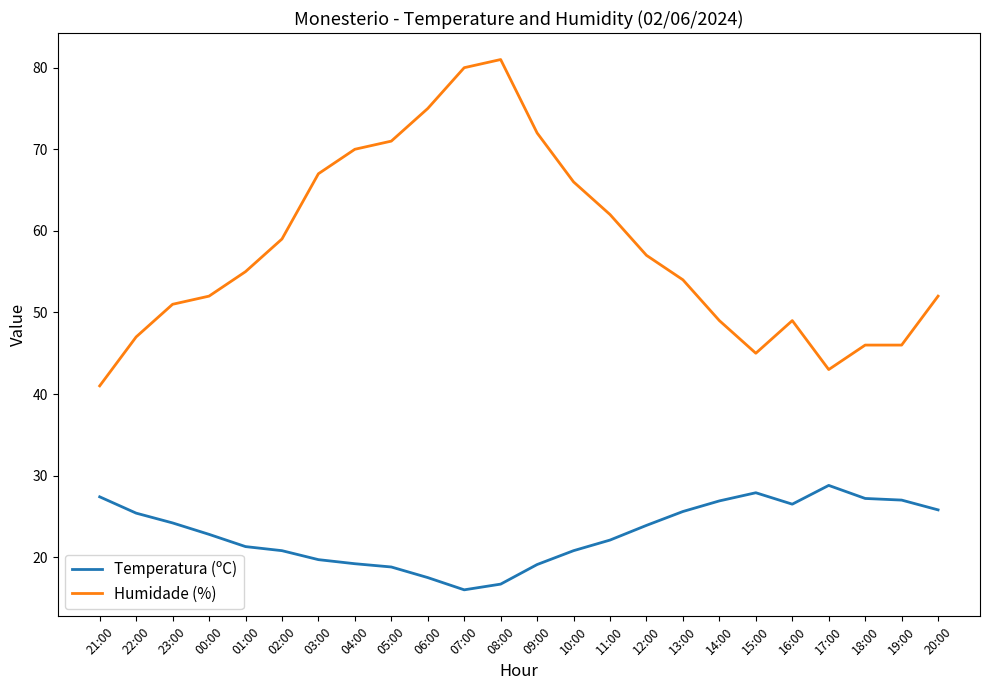

What are all the series names shown in the legend?

Temperatura (ºC), Humidade (%)